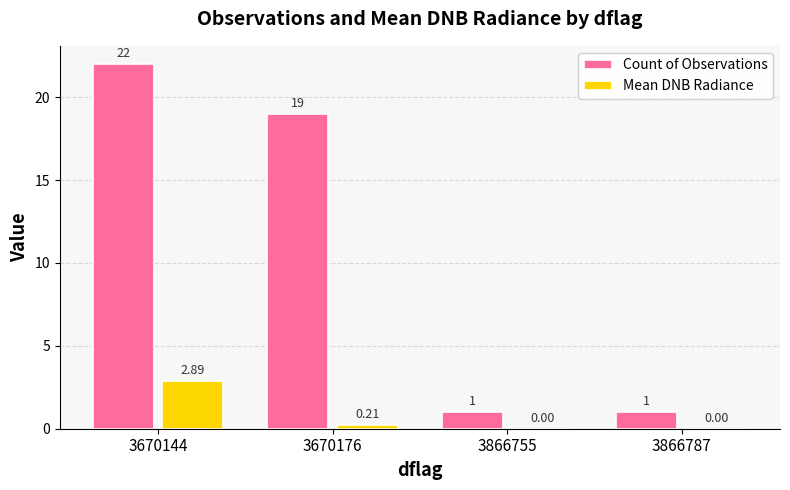

Does the chart contain stacked bars?

No